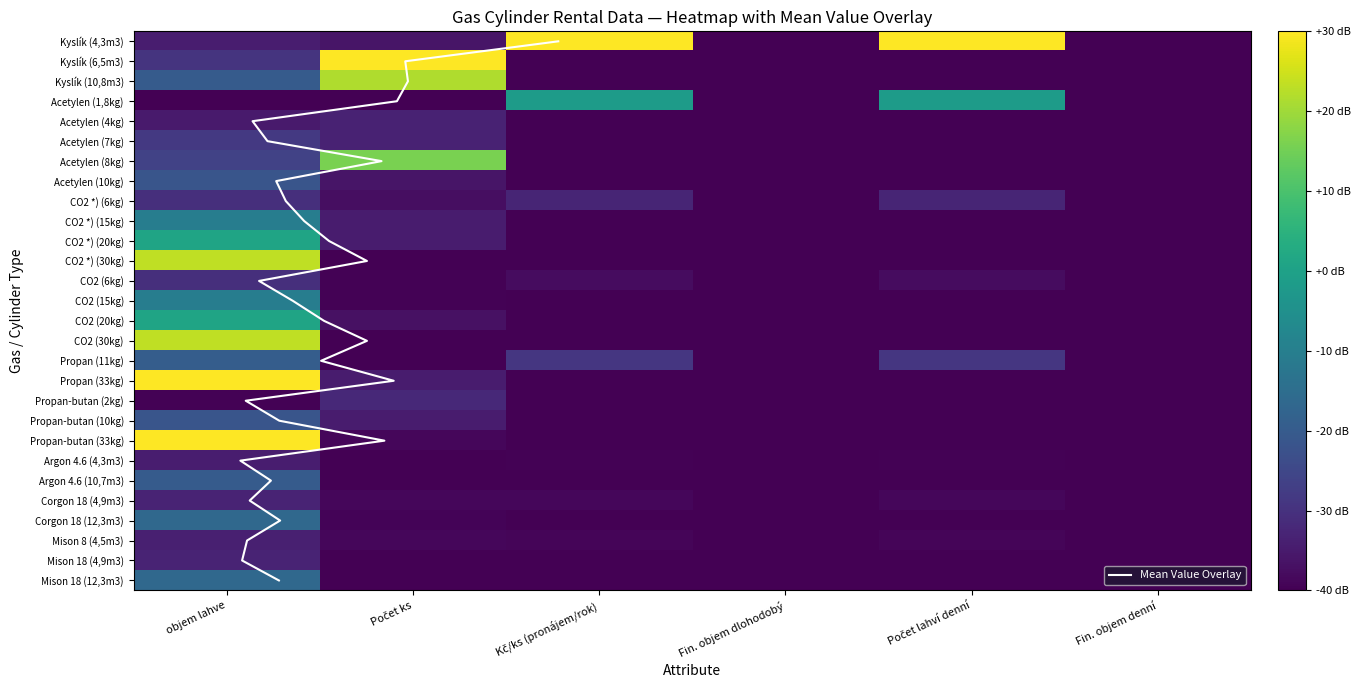

Between Kč/ks (pronájem/rok) and Fin. objem denní, which is larger?

Kč/ks (pronájem/rok)